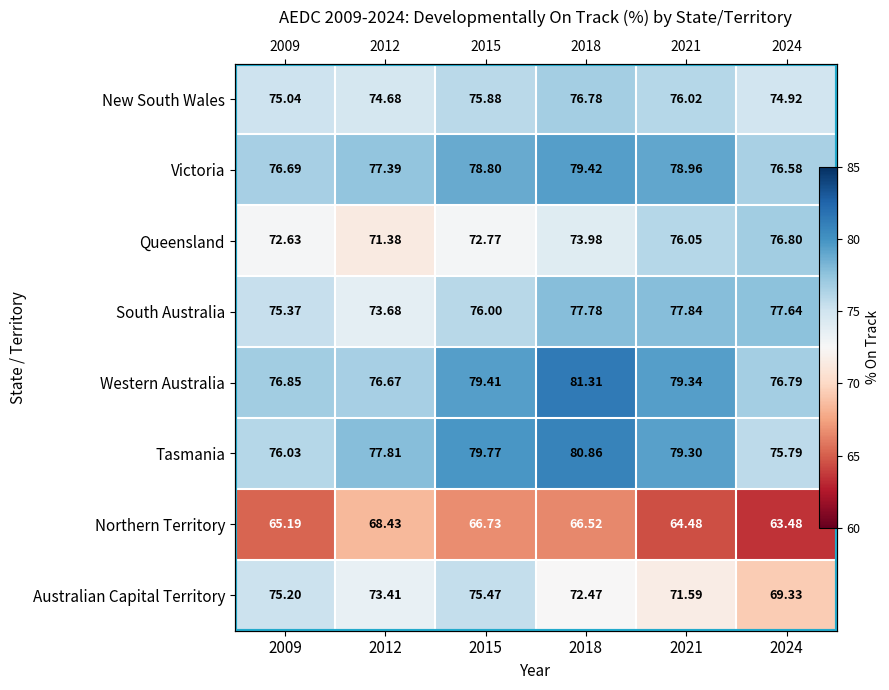

The Western Australia series shows 38.4 at 2015. True or false?

False